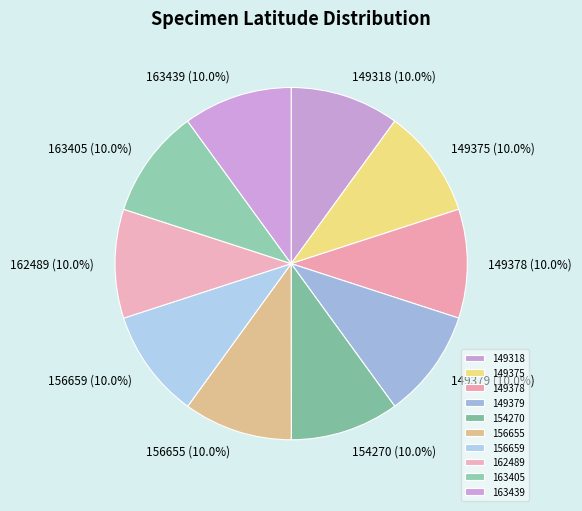

Is it true that 149379 is 2% of the pie?

False